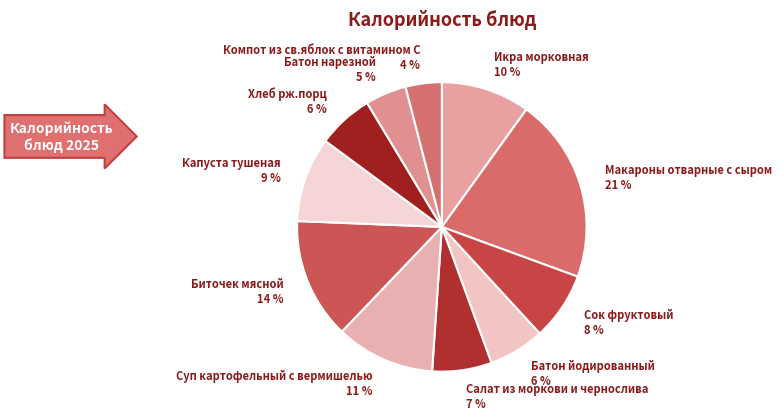

Which has a higher value, Батон йодированный or Биточек мясной?

Биточек мясной